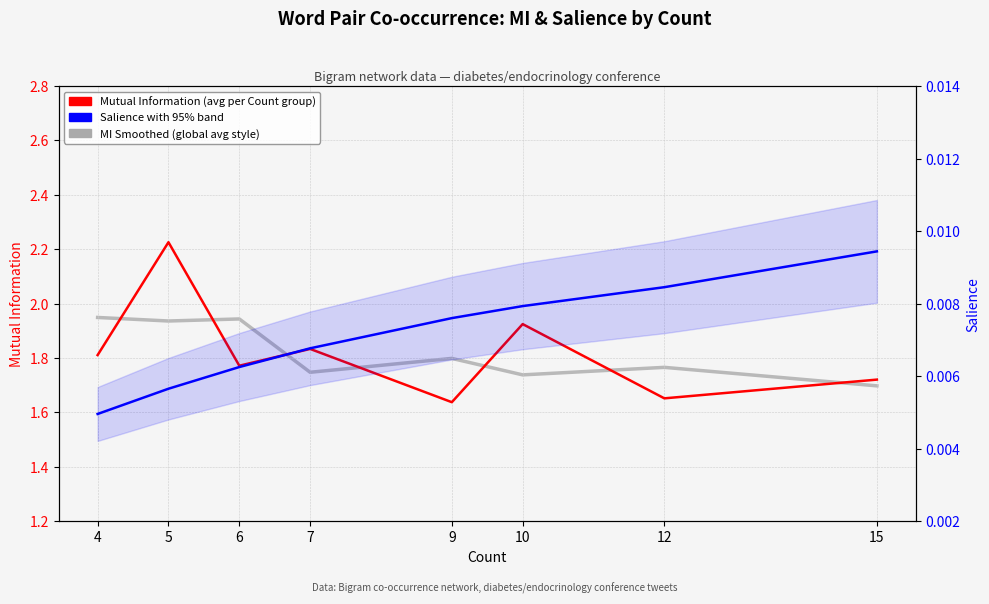

How many lines are shown in the chart?

3